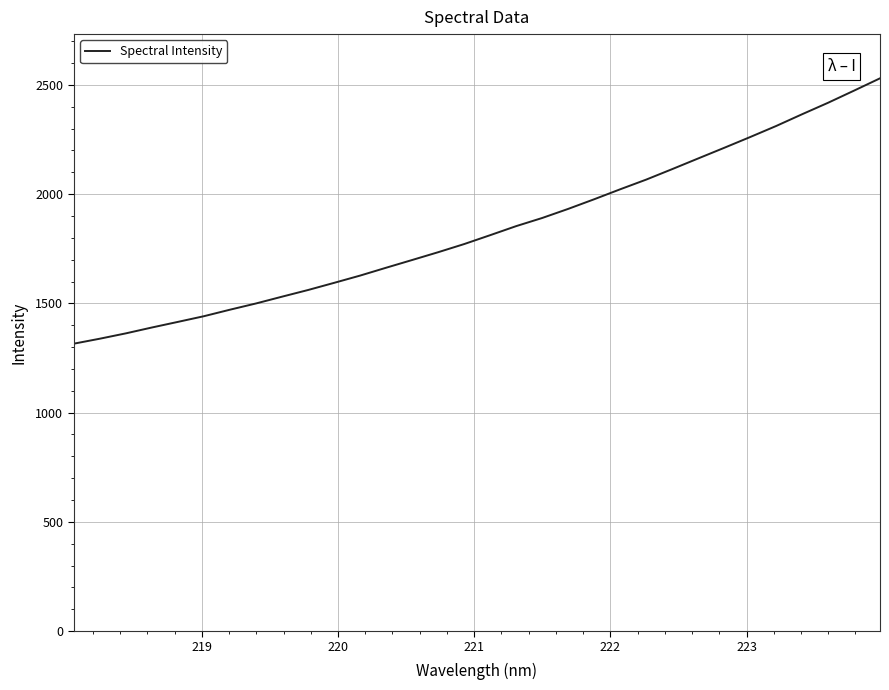

What is the smallest value displayed?

1315.5